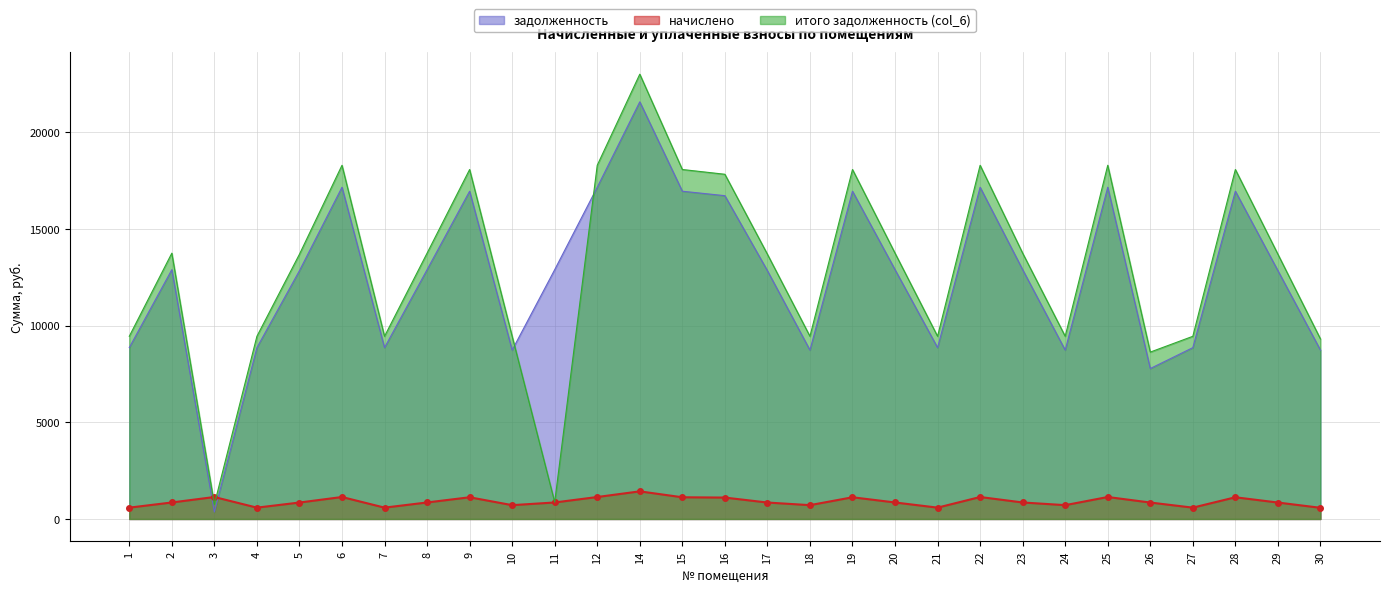

Which series changed the most between 7 and 20?

итого задолженность (col_6)